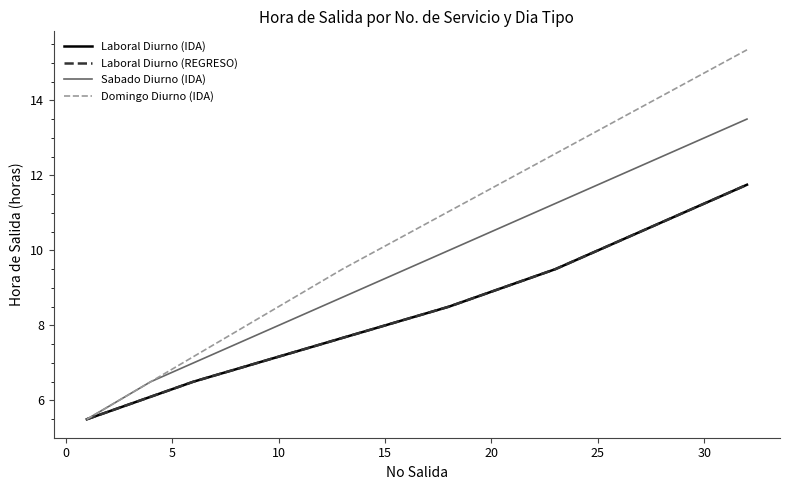

Does the chart display data point markers on the line(s)?

No